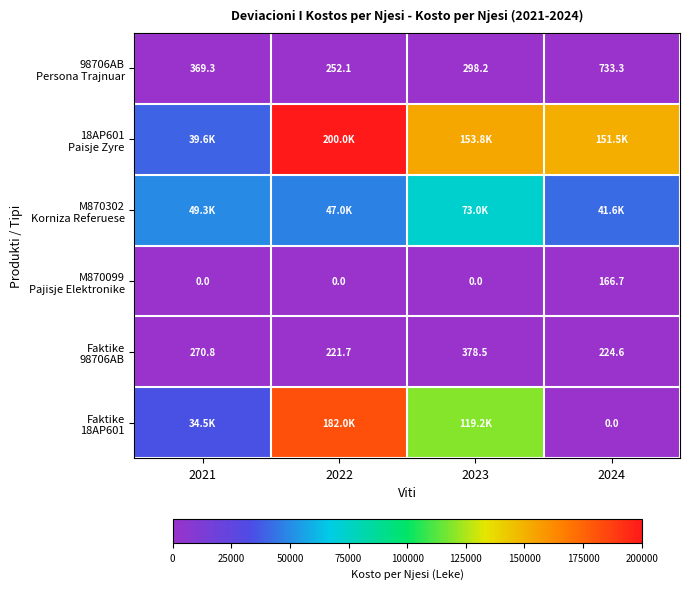

At which category is the sum across all series the highest?

2022